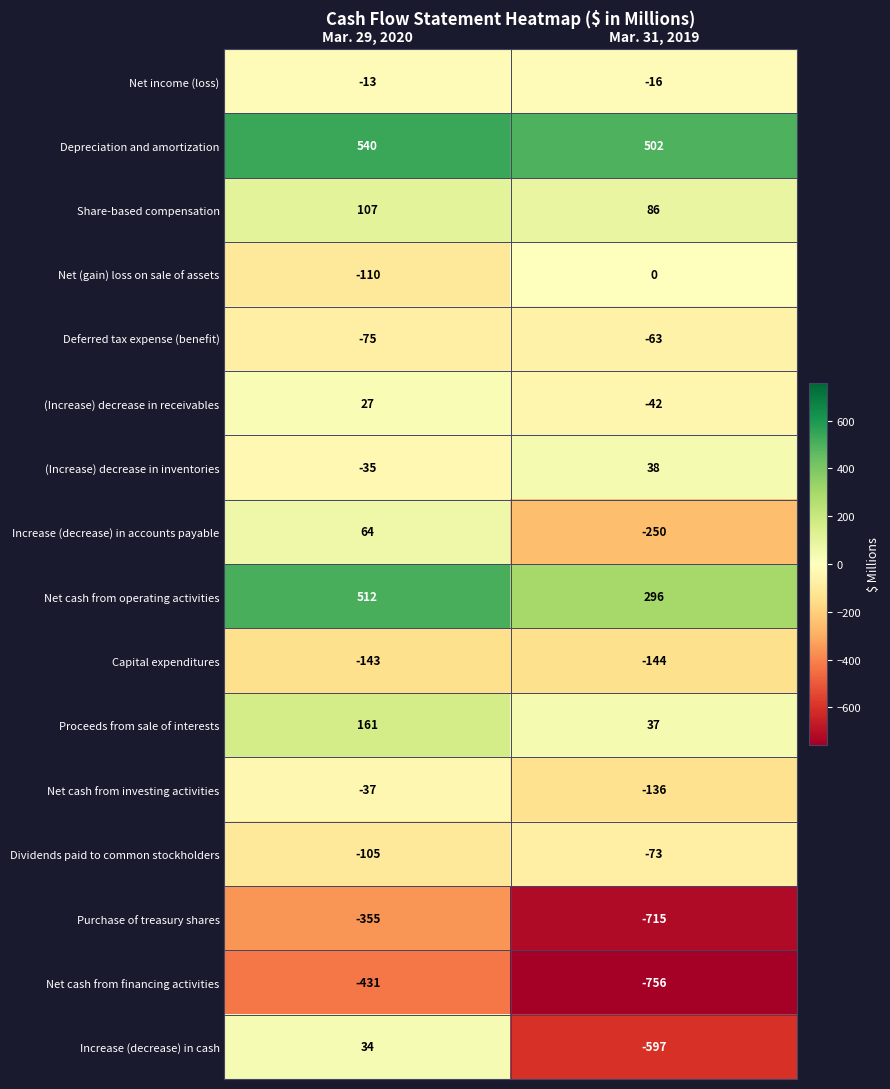

What is the total value across all series at Mar. 29, 2020?

141